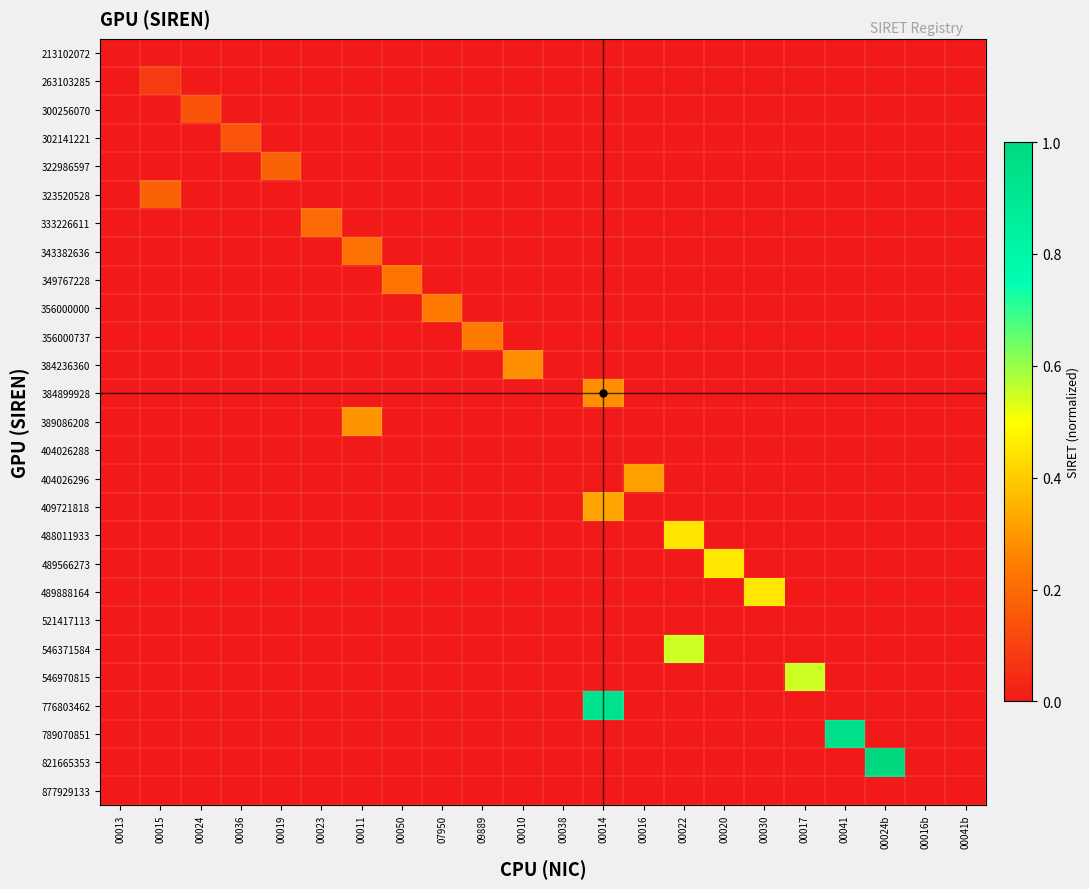

Reading left to right, list all the values displayed in this chart.

213102072: 00013=0.0	00015=0.0	00024=0.0	00036=0.0	00019=0.0	00023=0.0	00011=0.0	00050=0.0	07950=0.0	09889=0.0	00010=0.0	00038=0.0	00014=0.0	00016=0.0	00022=0.0	00020=0.0	00030=0.0	00017=0.0	00041=0.0	00024b=0.0	00016b=0.0	00041b=0.0
263103285: 00013=0.0	00015=0.1	00024=0.0	00036=0.0	00019=0.0	00023=0.0	00011=0.0	00050=0.0	07950=0.0	09889=0.0	00010=0.0	00038=0.0	00014=0.0	00016=0.0	00022=0.0	00020=0.0	00030=0.0	00017=0.0	00041=0.0	00024b=0.0	00016b=0.0	00041b=0.0
300256070: 00013=0.0	00015=0.0	00024=0.1	00036=0.0	00019=0.0	00023=0.0	00011=0.0	00050=0.0	07950=0.0	09889=0.0	00010=0.0	00038=0.0	00014=0.0	00016=0.0	00022=0.0	00020=0.0	00030=0.0	00017=0.0	00041=0.0	00024b=0.0	00016b=0.0	00041b=0.0
302141221: 00013=0.0	00015=0.0	00024=0.0	00036=0.1	00019=0.0	00023=0.0	00011=0.0	00050=0.0	07950=0.0	09889=0.0	00010=0.0	00038=0.0	00014=0.0	00016=0.0	00022=0.0	00020=0.0	00030=0.0	00017=0.0	00041=0.0	00024b=0.0	00016b=0.0	00041b=0.0
322986597: 00013=0.0	00015=0.0	00024=0.0	00036=0.0	00019=0.2	00023=0.0	00011=0.0	00050=0.0	07950=0.0	09889=0.0	00010=0.0	00038=0.0	00014=0.0	00016=0.0	00022=0.0	00020=0.0	00030=0.0	00017=0.0	00041=0.0	00024b=0.0	00016b=0.0	00041b=0.0
323520528: 00013=0.0	00015=0.2	00024=0.0	00036=0.0	00019=0.0	00023=0.0	00011=0.0	00050=0.0	07950=0.0	09889=0.0	00010=0.0	00038=0.0	00014=0.0	00016=0.0	00022=0.0	00020=0.0	00030=0.0	00017=0.0	00041=0.0	00024b=0.0	00016b=0.0	00041b=0.0
333226611: 00013=0.0	00015=0.0	00024=0.0	00036=0.0	00019=0.0	00023=0.2	00011=0.0	00050=0.0	07950=0.0	09889=0.0	00010=0.0	00038=0.0	00014=0.0	00016=0.0	00022=0.0	00020=0.0	00030=0.0	00017=0.0	00041=0.0	00024b=0.0	00016b=0.0	00041b=0.0
343382636: 00013=0.0	00015=0.0	00024=0.0	00036=0.0	00019=0.0	00023=0.0	00011=0.2	00050=0.0	07950=0.0	09889=0.0	00010=0.0	00038=0.0	00014=0.0	00016=0.0	00022=0.0	00020=0.0	00030=0.0	00017=0.0	00041=0.0	00024b=0.0	00016b=0.0	00041b=0.0
349767228: 00013=0.0	00015=0.0	00024=0.0	00036=0.0	00019=0.0	00023=0.0	00011=0.0	00050=0.2	07950=0.0	09889=0.0	00010=0.0	00038=0.0	00014=0.0	00016=0.0	00022=0.0	00020=0.0	00030=0.0	00017=0.0	00041=0.0	00024b=0.0	00016b=0.0	00041b=0.0
356000000: 00013=0.0	00015=0.0	00024=0.0	00036=0.0	00019=0.0	00023=0.0	00011=0.0	00050=0.0	07950=0.2	09889=0.0	00010=0.0	00038=0.0	00014=0.0	00016=0.0	00022=0.0	00020=0.0	00030=0.0	00017=0.0	00041=0.0	00024b=0.0	00016b=0.0	00041b=0.0
356000737: 00013=0.0	00015=0.0	00024=0.0	00036=0.0	00019=0.0	00023=0.0	00011=0.0	00050=0.0	07950=0.0	09889=0.2	00010=0.0	00038=0.0	00014=0.0	00016=0.0	00022=0.0	00020=0.0	00030=0.0	00017=0.0	00041=0.0	00024b=0.0	00016b=0.0	00041b=0.0
384236360: 00013=0.0	00015=0.0	00024=0.0	00036=0.0	00019=0.0	00023=0.0	00011=0.0	00050=0.0	07950=0.0	09889=0.0	00010=0.3	00038=0.0	00014=0.0	00016=0.0	00022=0.0	00020=0.0	00030=0.0	00017=0.0	00041=0.0	00024b=0.0	00016b=0.0	00041b=0.0
384899928: 00013=0.0	00015=0.0	00024=0.0	00036=0.0	00019=0.0	00023=0.0	00011=0.0	00050=0.0	07950=0.0	09889=0.0	00010=0.0	00038=0.0	00014=0.3	00016=0.0	00022=0.0	00020=0.0	00030=0.0	00017=0.0	00041=0.0	00024b=0.0	00016b=0.0	00041b=0.0
389086208: 00013=0.0	00015=0.0	00024=0.0	00036=0.0	00019=0.0	00023=0.0	00011=0.3	00050=0.0	07950=0.0	09889=0.0	00010=0.0	00038=0.0	00014=0.0	00016=0.0	00022=0.0	00020=0.0	00030=0.0	00017=0.0	00041=0.0	00024b=0.0	00016b=0.0	00041b=0.0
404026288: 00013=0.0	00015=0.0	00024=0.0	00036=0.0	00019=0.0	00023=0.0	00011=0.0	00050=0.0	07950=0.0	09889=0.0	00010=0.0	00038=0.0	00014=0.0	00016=0.0	00022=0.0	00020=0.0	00030=0.0	00017=0.0	00041=0.0	00024b=0.0	00016b=0.0	00041b=0.0
404026296: 00013=0.0	00015=0.0	00024=0.0	00036=0.0	00019=0.0	00023=0.0	00011=0.0	00050=0.0	07950=0.0	09889=0.0	00010=0.0	00038=0.0	00014=0.0	00016=0.3	00022=0.0	00020=0.0	00030=0.0	00017=0.0	00041=0.0	00024b=0.0	00016b=0.0	00041b=0.0
409721818: 00013=0.0	00015=0.0	00024=0.0	00036=0.0	00019=0.0	00023=0.0	00011=0.0	00050=0.0	07950=0.0	09889=0.0	00010=0.0	00038=0.0	00014=0.3	00016=0.0	00022=0.0	00020=0.0	00030=0.0	00017=0.0	00041=0.0	00024b=0.0	00016b=0.0	00041b=0.0
488011933: 00013=0.0	00015=0.0	00024=0.0	00036=0.0	00019=0.0	00023=0.0	00011=0.0	00050=0.0	07950=0.0	09889=0.0	00010=0.0	00038=0.0	00014=0.0	00016=0.0	00022=0.5	00020=0.0	00030=0.0	00017=0.0	00041=0.0	00024b=0.0	00016b=0.0	00041b=0.0
489566273: 00013=0.0	00015=0.0	00024=0.0	00036=0.0	00019=0.0	00023=0.0	00011=0.0	00050=0.0	07950=0.0	09889=0.0	00010=0.0	00038=0.0	00014=0.0	00016=0.0	00022=0.0	00020=0.5	00030=0.0	00017=0.0	00041=0.0	00024b=0.0	00016b=0.0	00041b=0.0
489888164: 00013=0.0	00015=0.0	00024=0.0	00036=0.0	00019=0.0	00023=0.0	00011=0.0	00050=0.0	07950=0.0	09889=0.0	00010=0.0	00038=0.0	00014=0.0	00016=0.0	00022=0.0	00020=0.0	00030=0.5	00017=0.0	00041=0.0	00024b=0.0	00016b=0.0	00041b=0.0
521417113: 00013=0.0	00015=0.0	00024=0.0	00036=0.0	00019=0.0	00023=0.0	00011=0.0	00050=0.0	07950=0.0	09889=0.0	00010=0.0	00038=0.0	00014=0.0	00016=0.0	00022=0.0	00020=0.0	00030=0.0	00017=0.0	00041=0.0	00024b=0.0	00016b=0.0	00041b=0.0
546371584: 00013=0.0	00015=0.0	00024=0.0	00036=0.0	00019=0.0	00023=0.0	00011=0.0	00050=0.0	07950=0.0	09889=0.0	00010=0.0	00038=0.0	00014=0.0	00016=0.0	00022=0.5	00020=0.0	00030=0.0	00017=0.0	00041=0.0	00024b=0.0	00016b=0.0	00041b=0.0
546970815: 00013=0.0	00015=0.0	00024=0.0	00036=0.0	00019=0.0	00023=0.0	00011=0.0	00050=0.0	07950=0.0	09889=0.0	00010=0.0	00038=0.0	00014=0.0	00016=0.0	00022=0.0	00020=0.0	00030=0.0	00017=0.5	00041=0.0	00024b=0.0	00016b=0.0	00041b=0.0
776803462: 00013=0.0	00015=0.0	00024=0.0	00036=0.0	00019=0.0	00023=0.0	00011=0.0	00050=0.0	07950=0.0	09889=0.0	00010=0.0	00038=0.0	00014=0.9	00016=0.0	00022=0.0	00020=0.0	00030=0.0	00017=0.0	00041=0.0	00024b=0.0	00016b=0.0	00041b=0.0
789070851: 00013=0.0	00015=0.0	00024=0.0	00036=0.0	00019=0.0	00023=0.0	00011=0.0	00050=0.0	07950=0.0	09889=0.0	00010=0.0	00038=0.0	00014=0.0	00016=0.0	00022=0.0	00020=0.0	00030=0.0	00017=0.0	00041=0.9	00024b=0.0	00016b=0.0	00041b=0.0
821665353: 00013=0.0	00015=0.0	00024=0.0	00036=0.0	00019=0.0	00023=0.0	00011=0.0	00050=0.0	07950=0.0	09889=0.0	00010=0.0	00038=0.0	00014=0.0	00016=0.0	00022=0.0	00020=0.0	00030=0.0	00017=0.0	00041=0.0	00024b=1.0	00016b=0.0	00041b=0.0
877929133: 00013=0.0	00015=0.0	00024=0.0	00036=0.0	00019=0.0	00023=0.0	00011=0.0	00050=0.0	07950=0.0	09889=0.0	00010=0.0	00038=0.0	00014=0.0	00016=0.0	00022=0.0	00020=0.0	00030=0.0	00017=0.0	00041=0.0	00024b=0.0	00016b=0.0	00041b=0.0